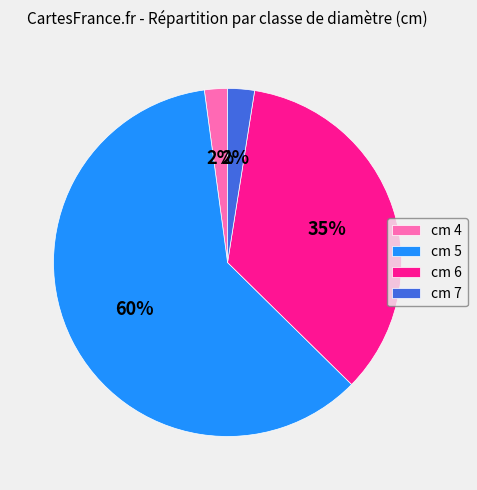

To the nearest percent, what percentage of the pie is cm 7?

2%